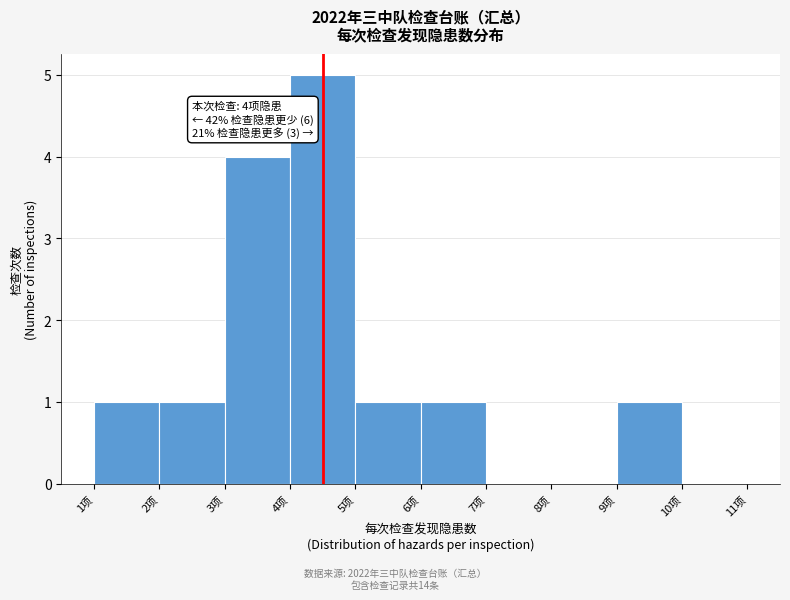

Which range on the x-axis has the tallest bar?

4 to 5